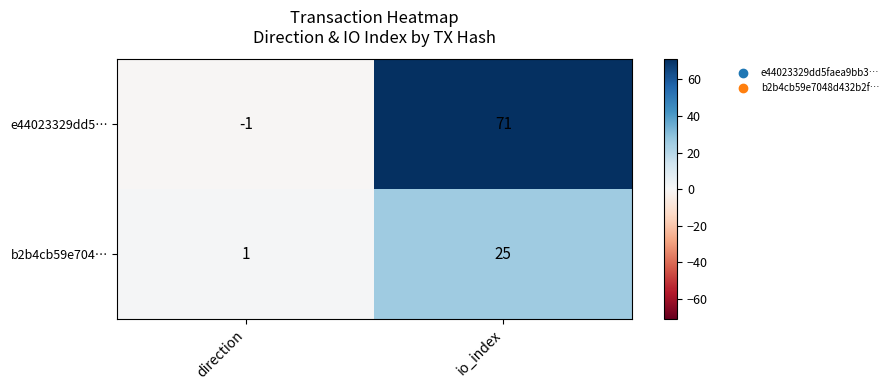

What is the maximum value shown in the chart?

71